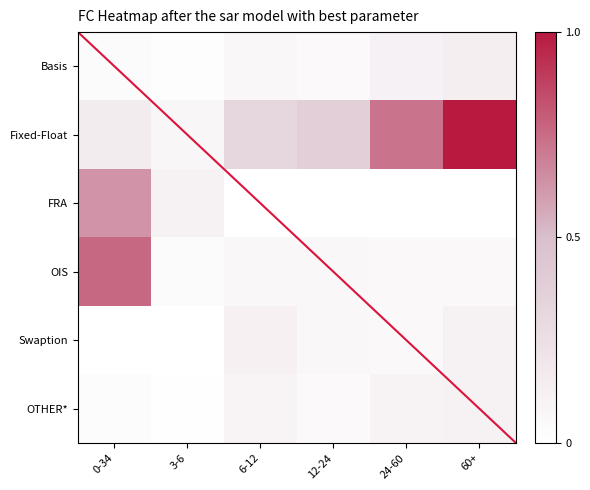

List the labels in order of OTHER* value, smallest first.

3-6, 0-34, 12-24, 6-12, 24-60, 60+